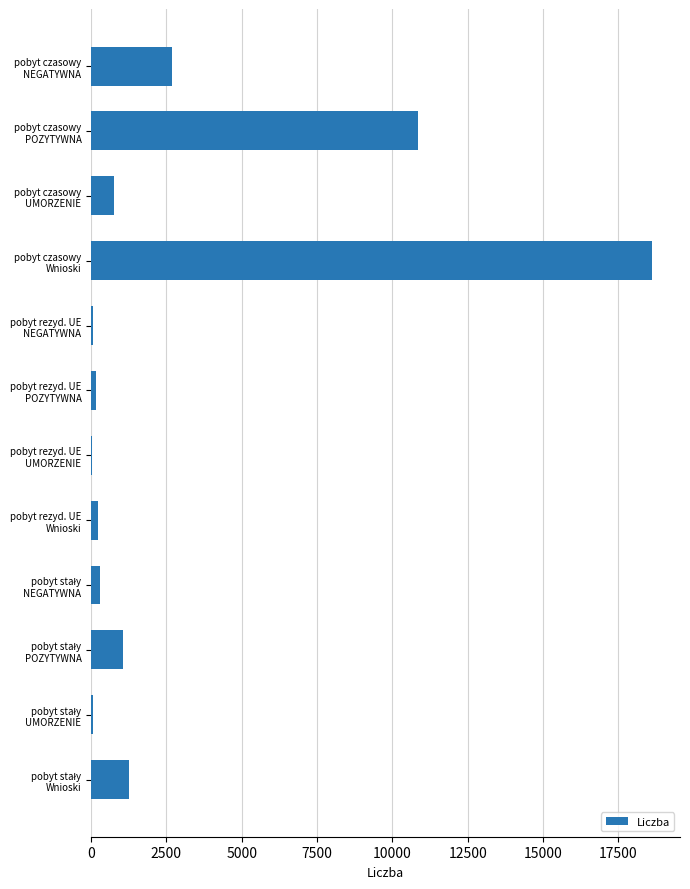

What is the sum of all values?

36082